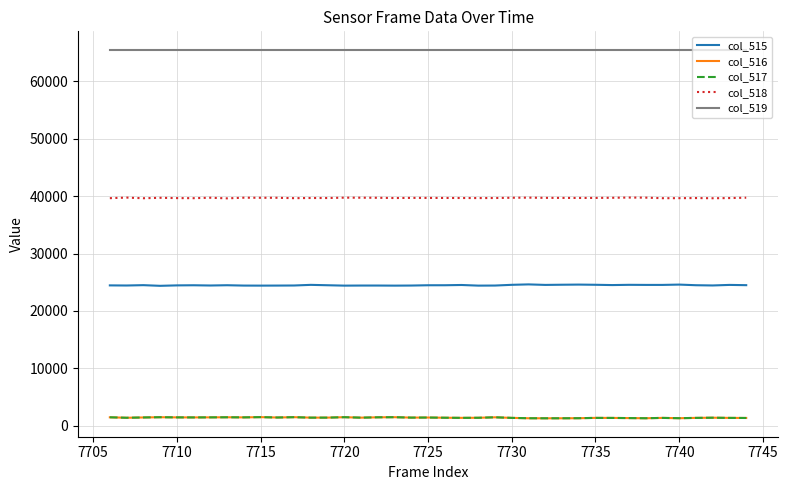

At how many categories does at least one series exceed 23252?

39